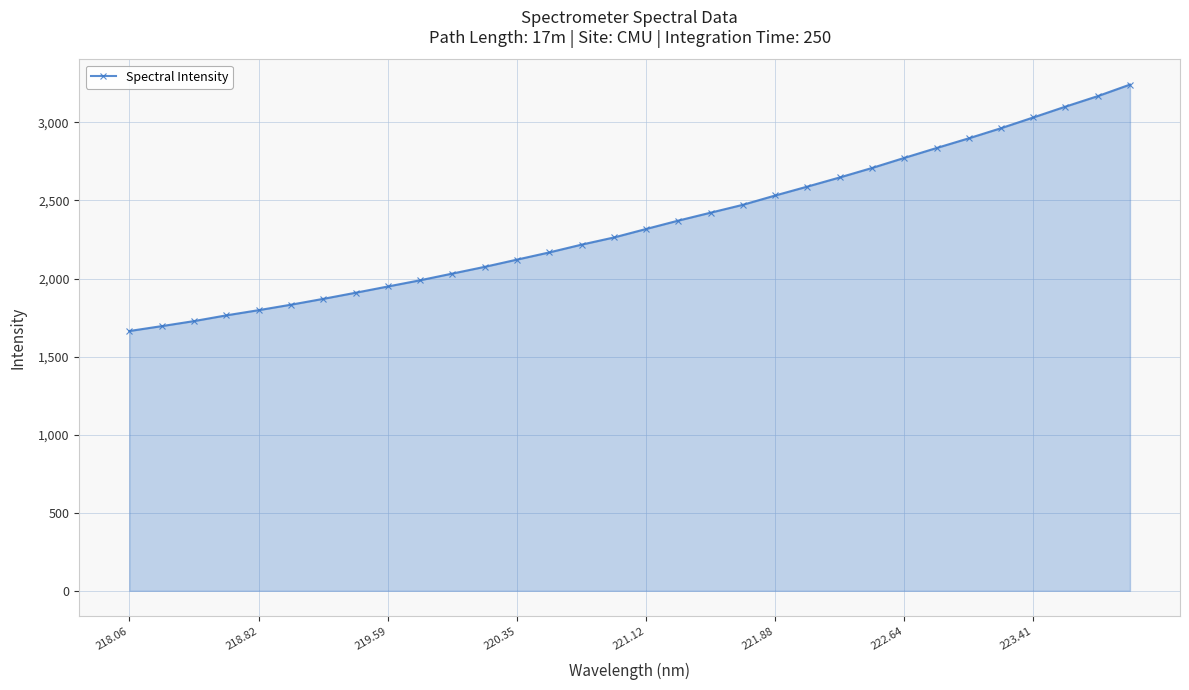

How many categories are shown in the chart?

32